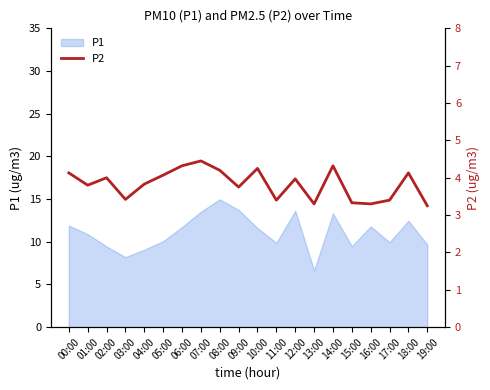

How many lines are shown in the chart?

1